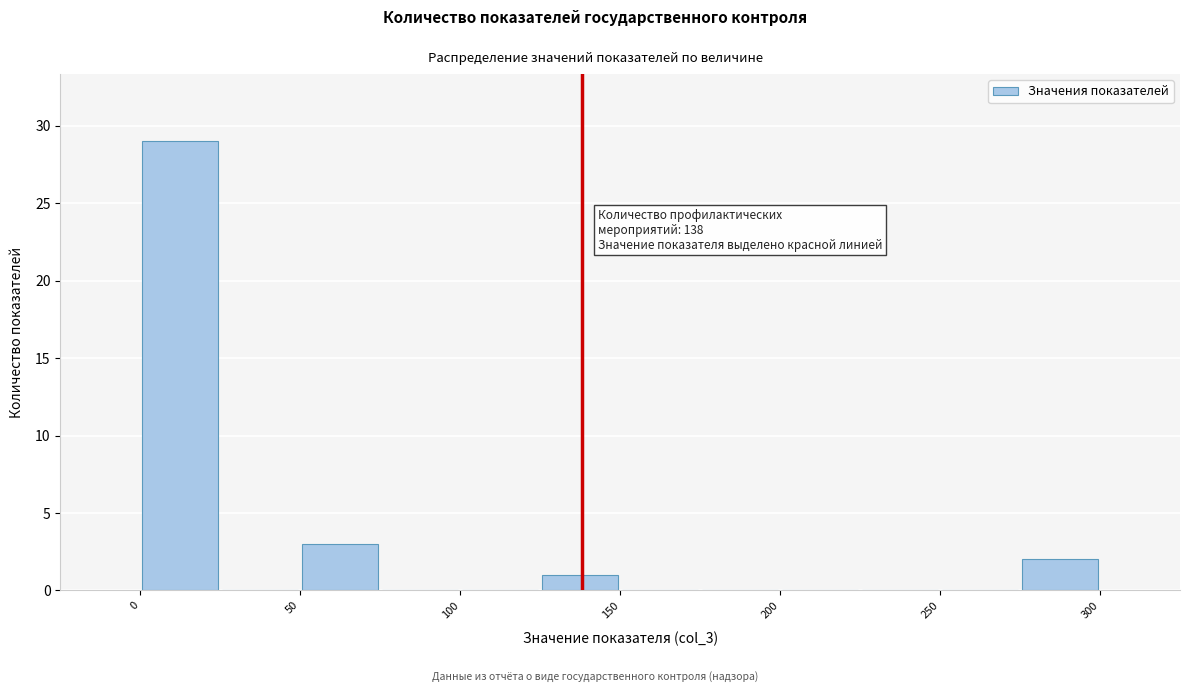

Over which range of the x-axis is the bar tallest?

0 to 25